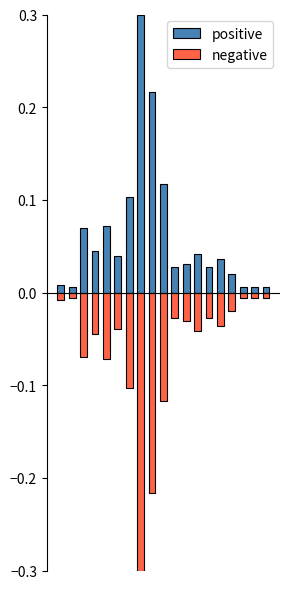

At which label is positive closest to 0?

1